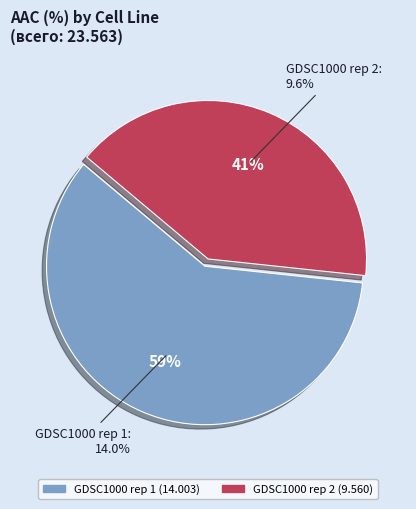

Is the sum of GDSC1000 rep 1 and GDSC1000 rep 2 greater than half?

Yes